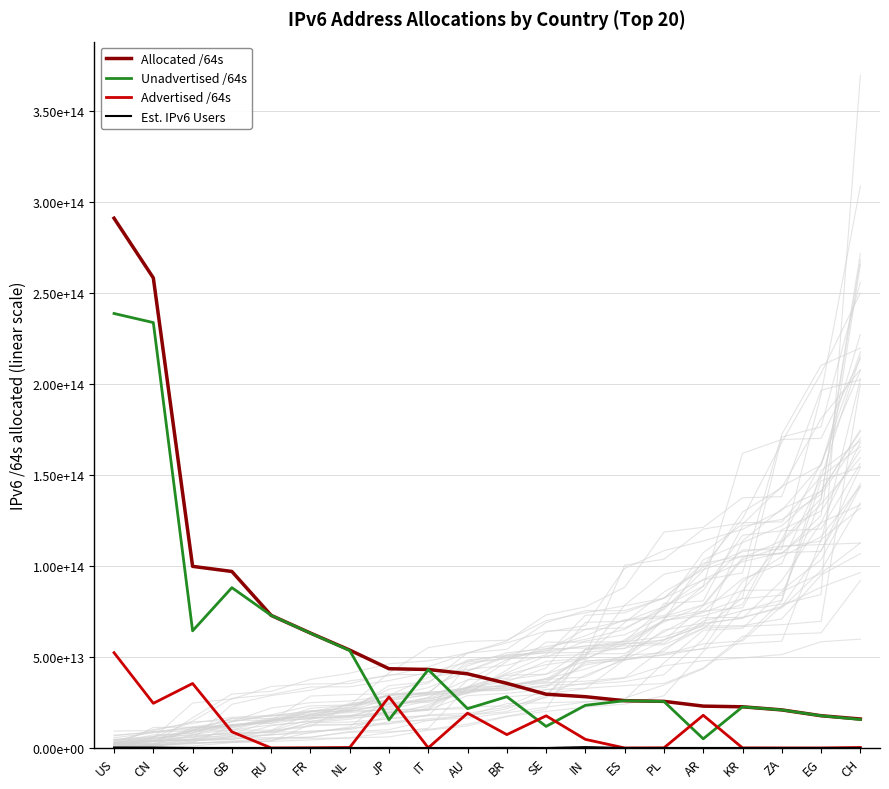

How many lines are shown in the chart?

4